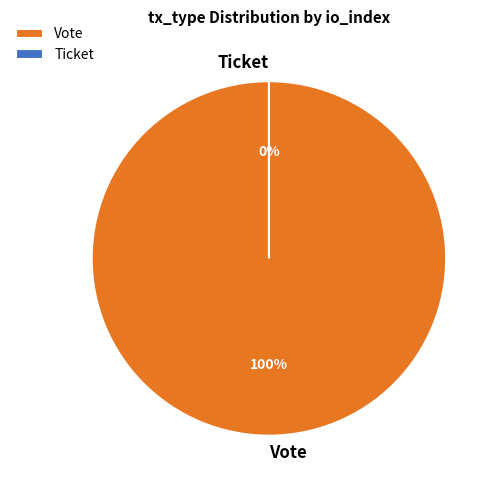

Which category accounts for the majority?

Vote